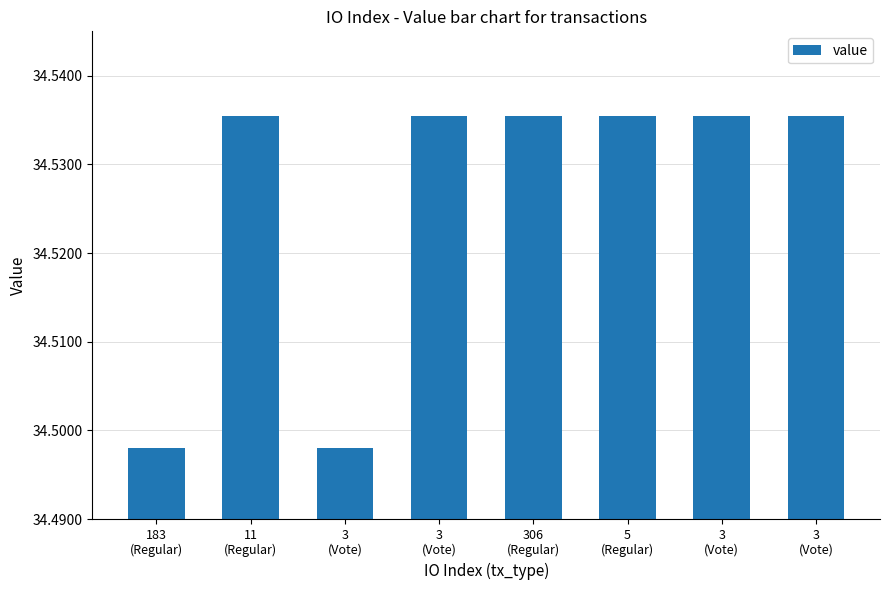

Is it true that the value at 5
(Regular) is 55.8?

False